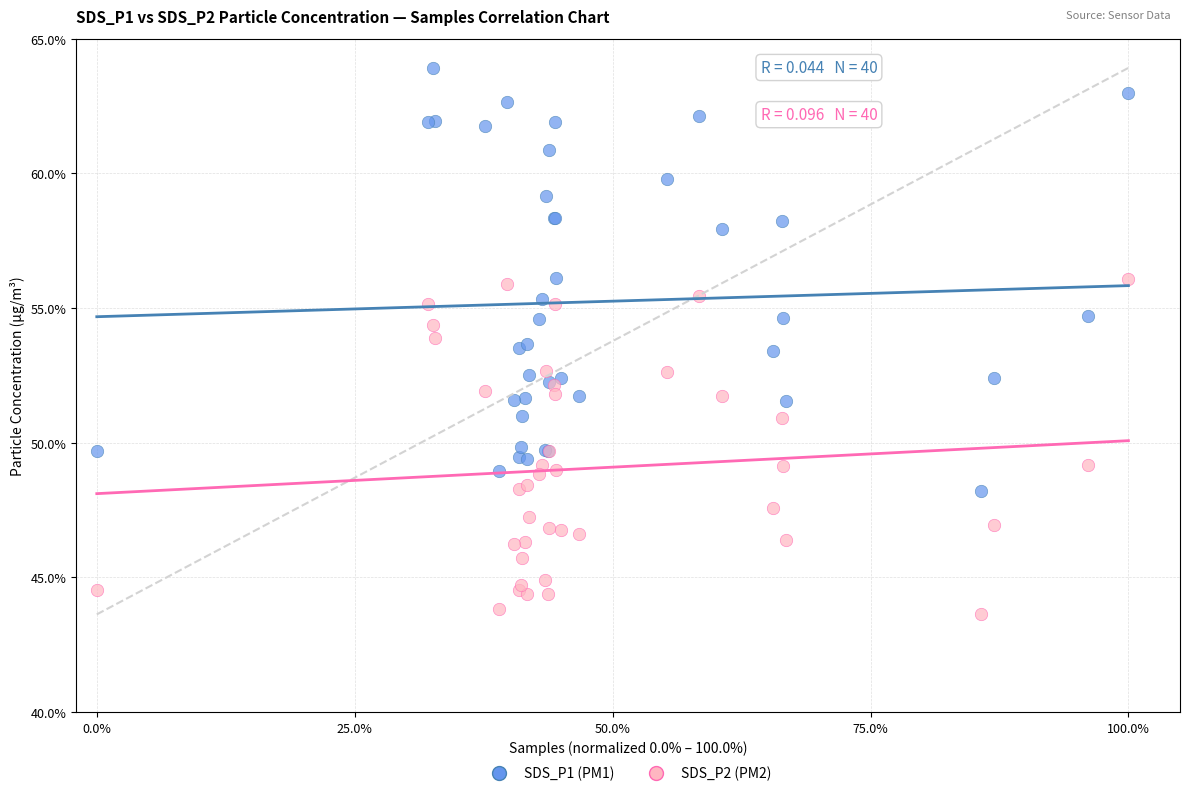

What is the X range (max minus min) for the scatter plot?

1.0